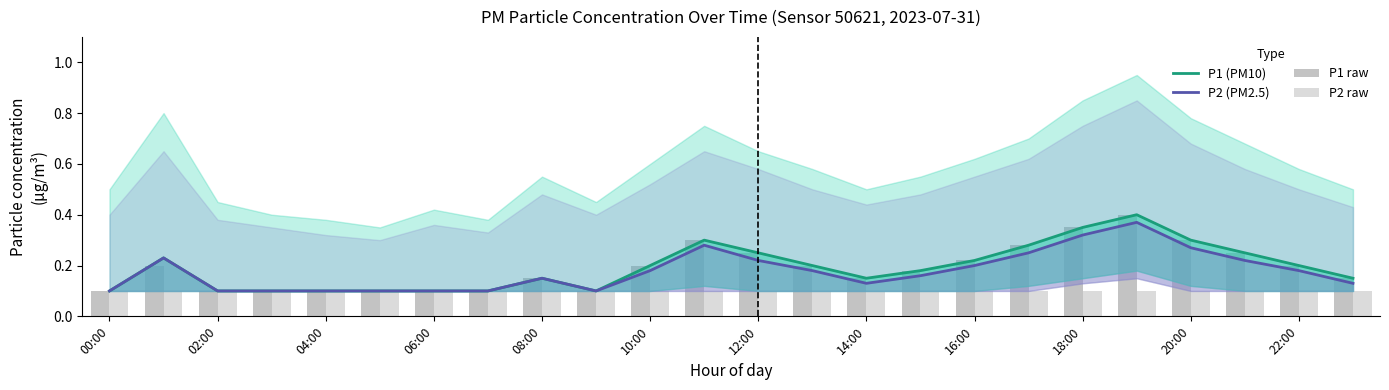

How many series are shown in this chart?

4